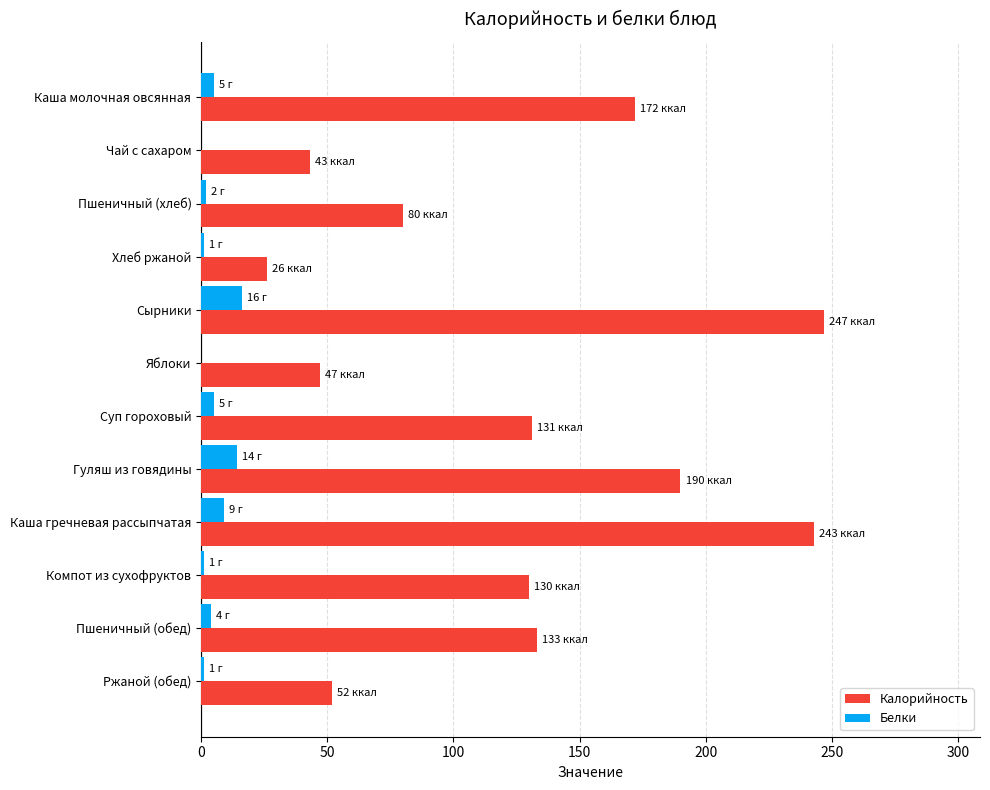

What is the total value across all series at Чай с сахаром?

43